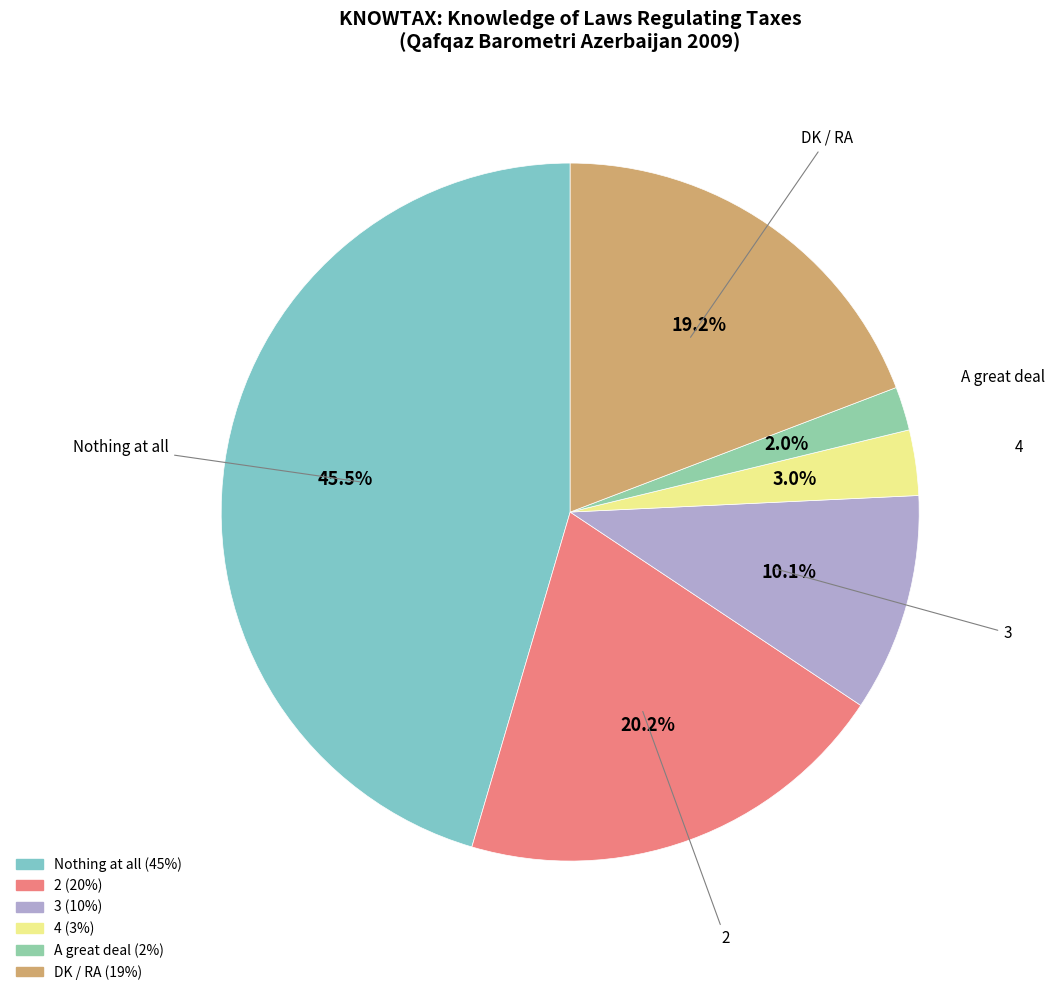

What is the largest slice in the pie chart?

Nothing at all